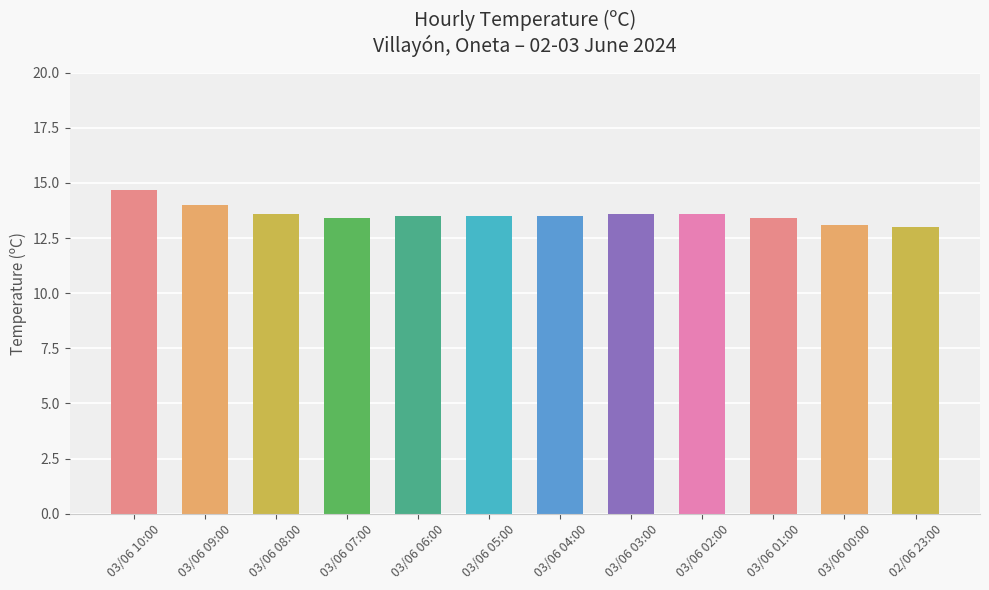

Reading right to left, transcribe all the data shown in this chart.

02/06 23:00=13.0	03/06 00:00=13.1	03/06 01:00=13.4	03/06 02:00=13.6	03/06 03:00=13.6	03/06 04:00=13.5	03/06 05:00=13.5	03/06 06:00=13.5	03/06 07:00=13.4	03/06 08:00=13.6	03/06 09:00=14.0	03/06 10:00=14.7